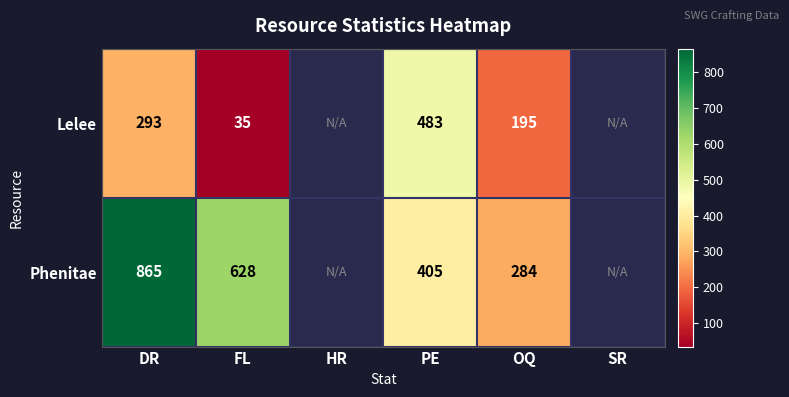

What is the difference between the highest and lowest values at OQ?

89